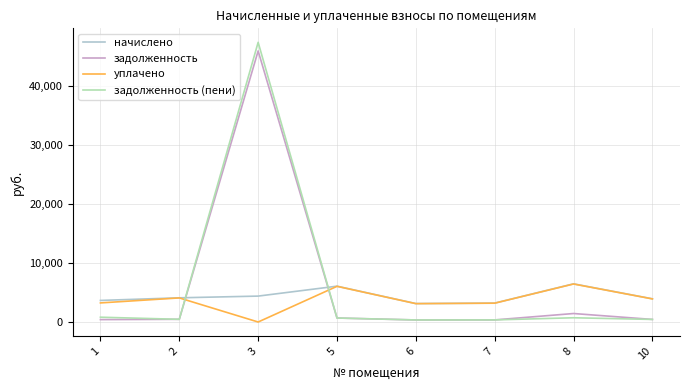

True or false: задолженность (пени) has more than 1 interior local peaks.

True